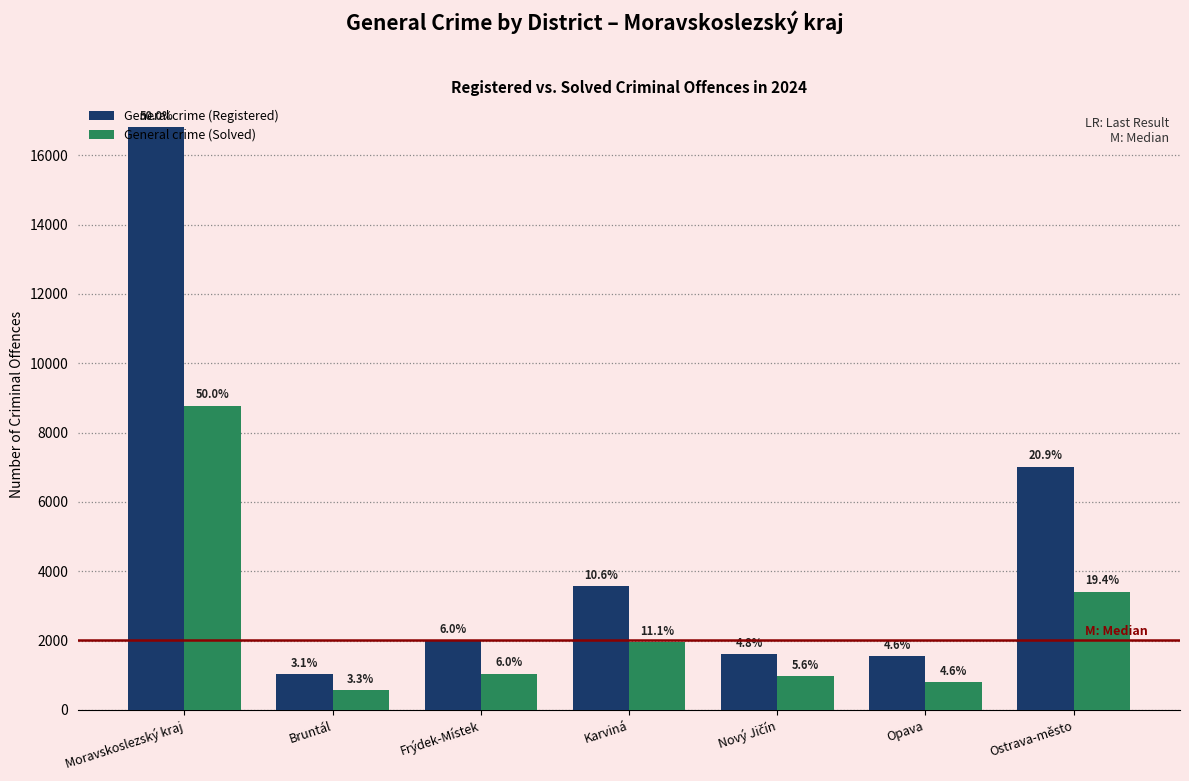

Are the bars horizontal?

No